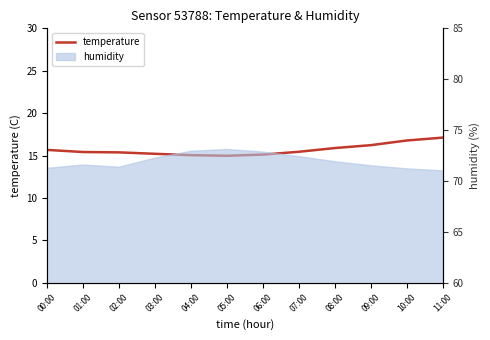

What is the value of the 8th point from the left?

15.4